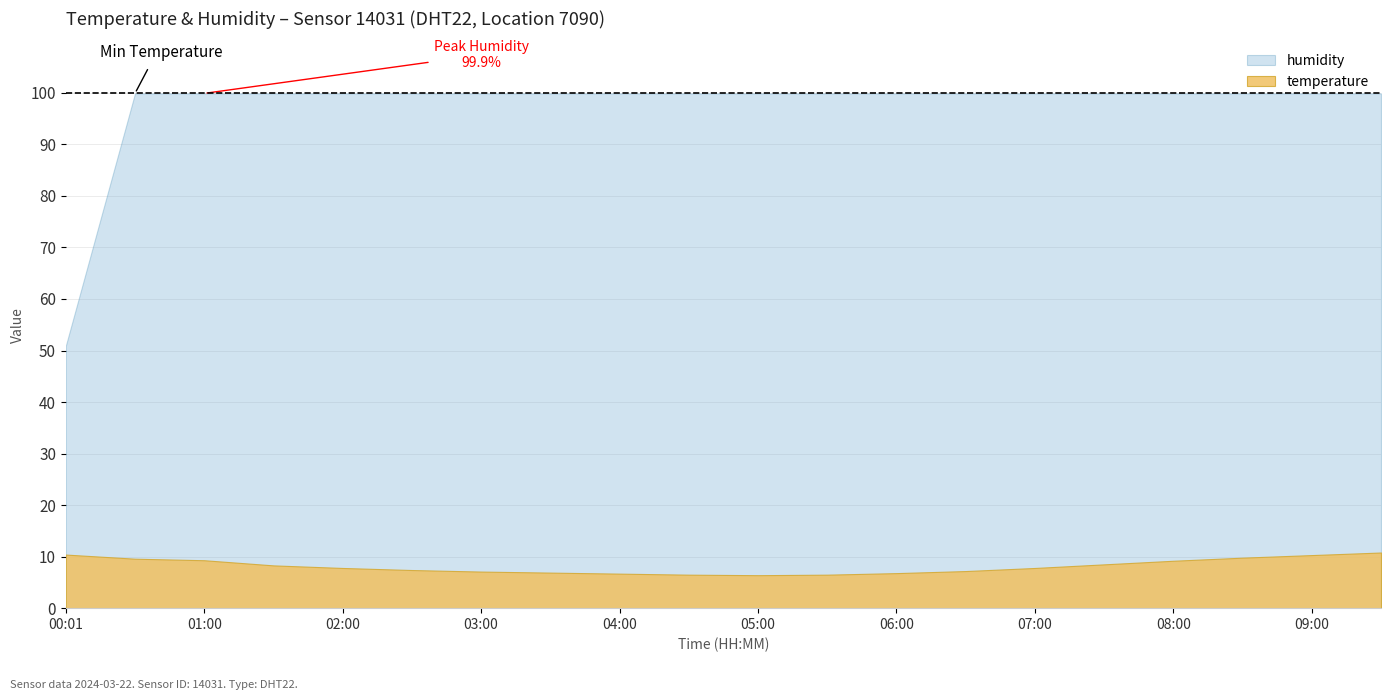

At how many categories does at least one series exceed 8?

20